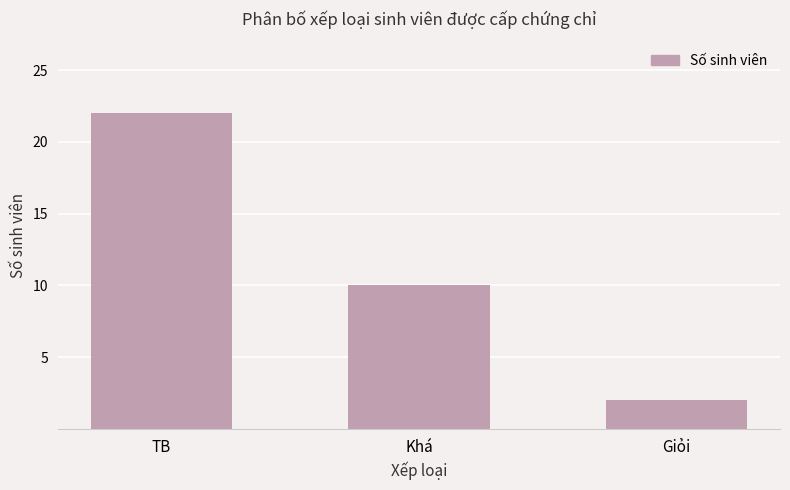

Reading left to right, list all the values displayed in this chart.

TB=22	Khá=10	Giỏi=2